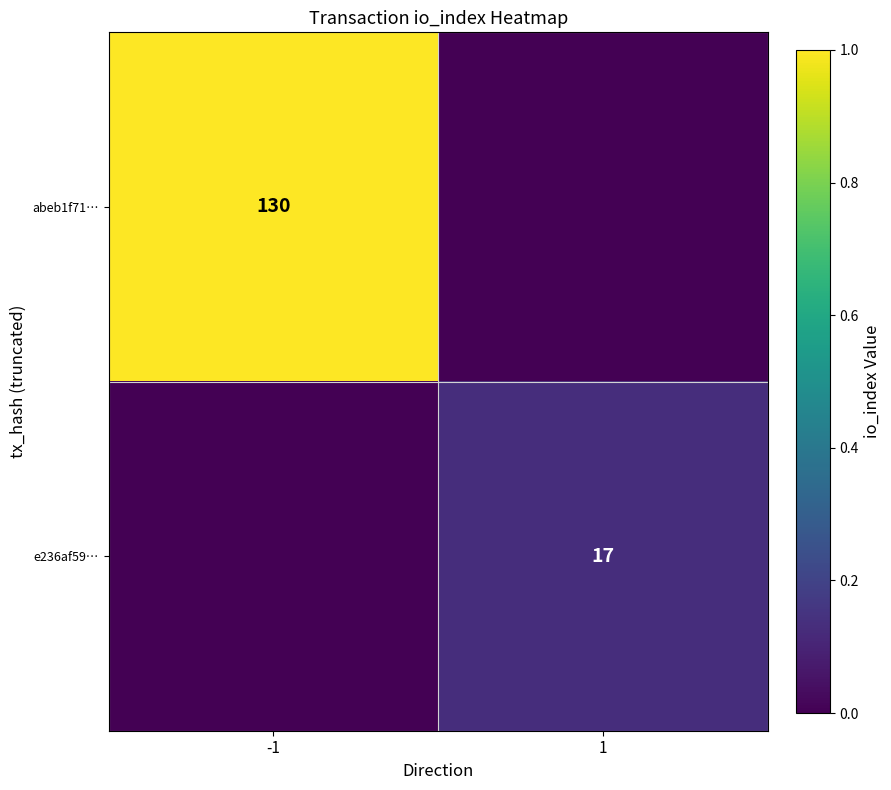

True or false: e236af59… has a value of 22 at 1.

False